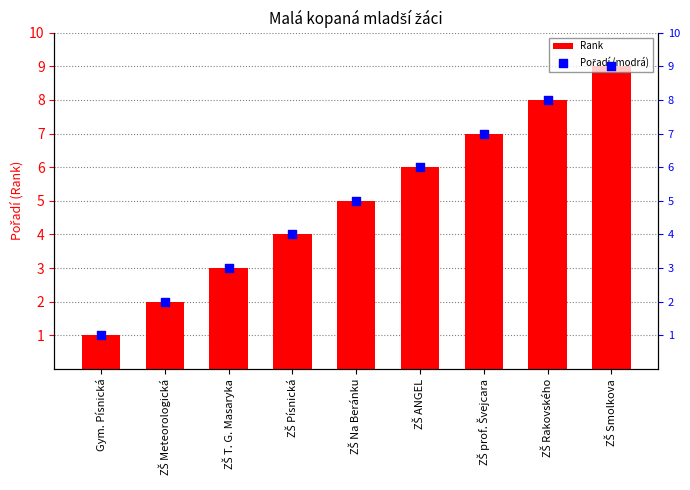

Which series has the widest spread of Y values?

Rank